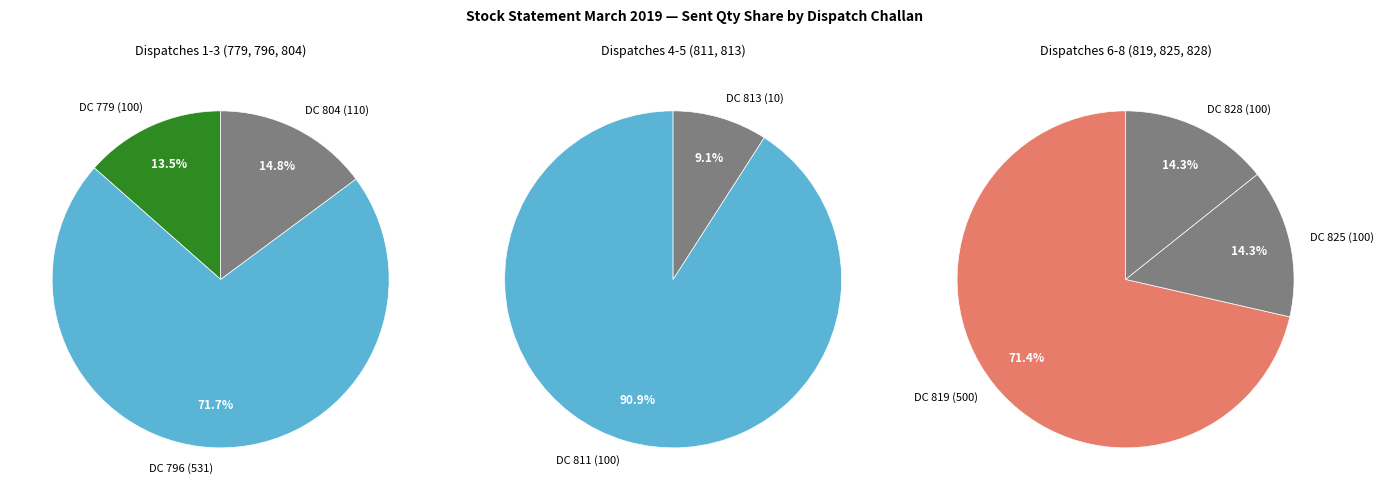

Is DC 804 (110) the majority of the pie?

No